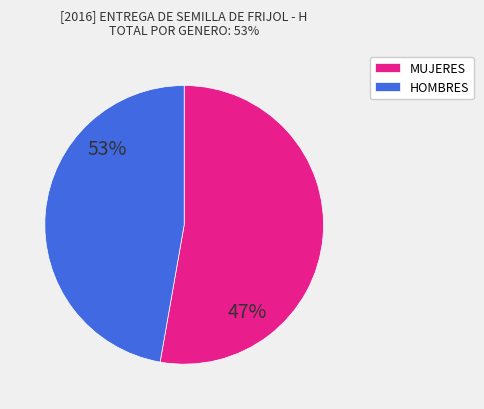

Rank the categories by value from lowest to highest.

HOMBRES, MUJERES